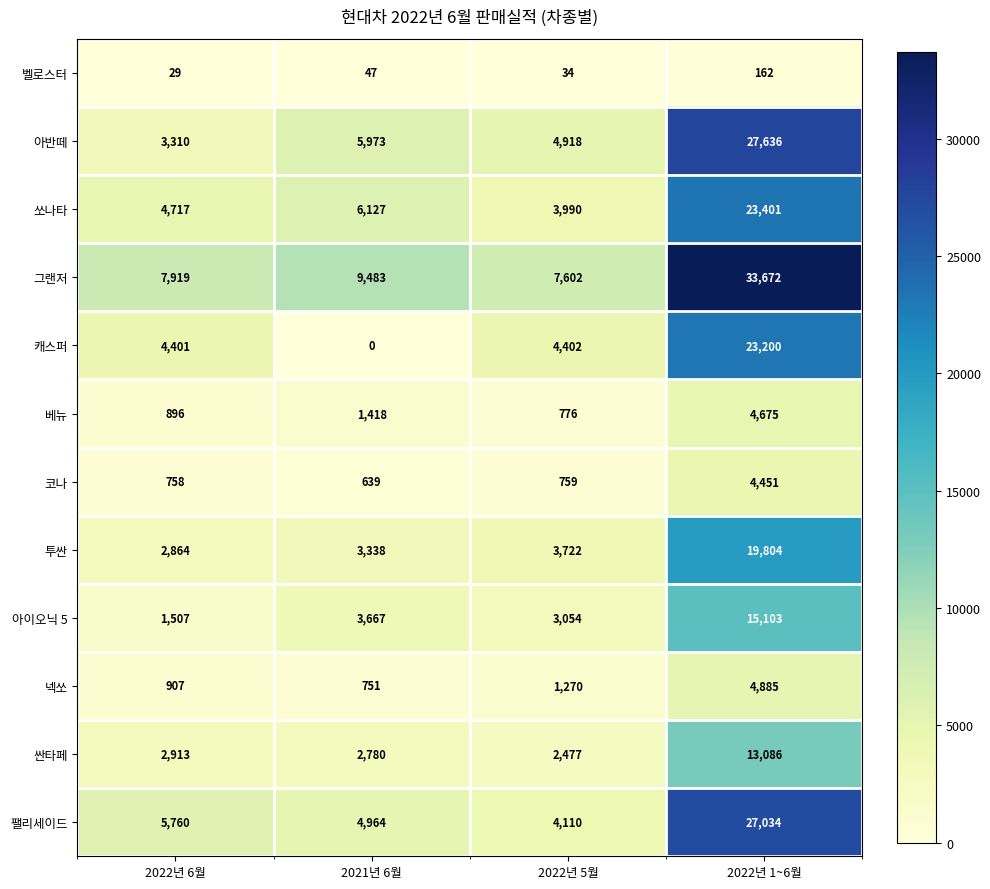

True or false: 아반떼 has a value of 3310 at 2022년 6월.

True